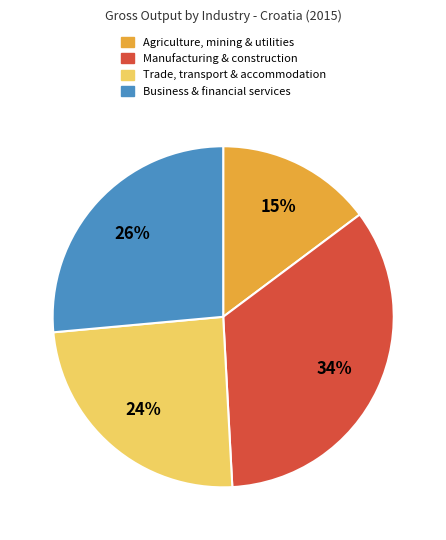

Is there a majority slice in this chart?

No